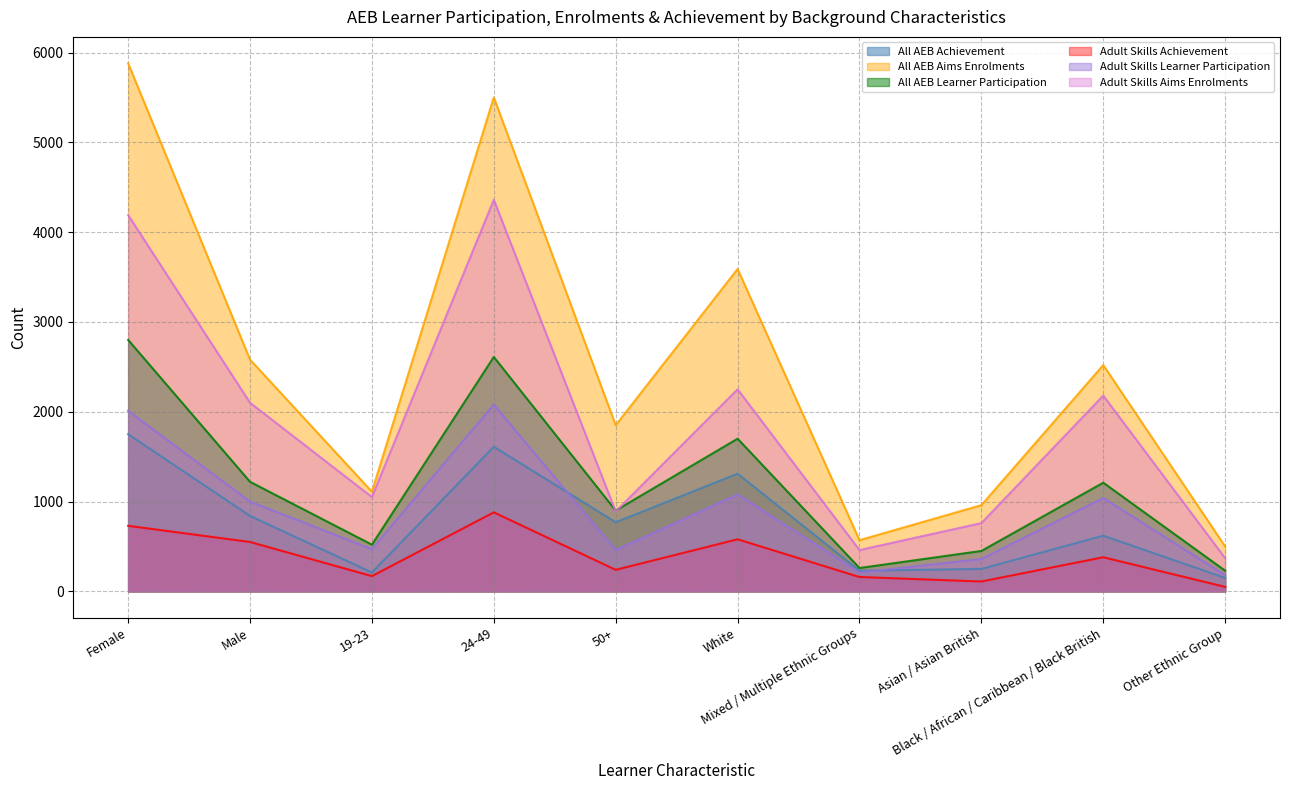

The value of All AEB Learner Participation at 50+ is 900. True or false?

True